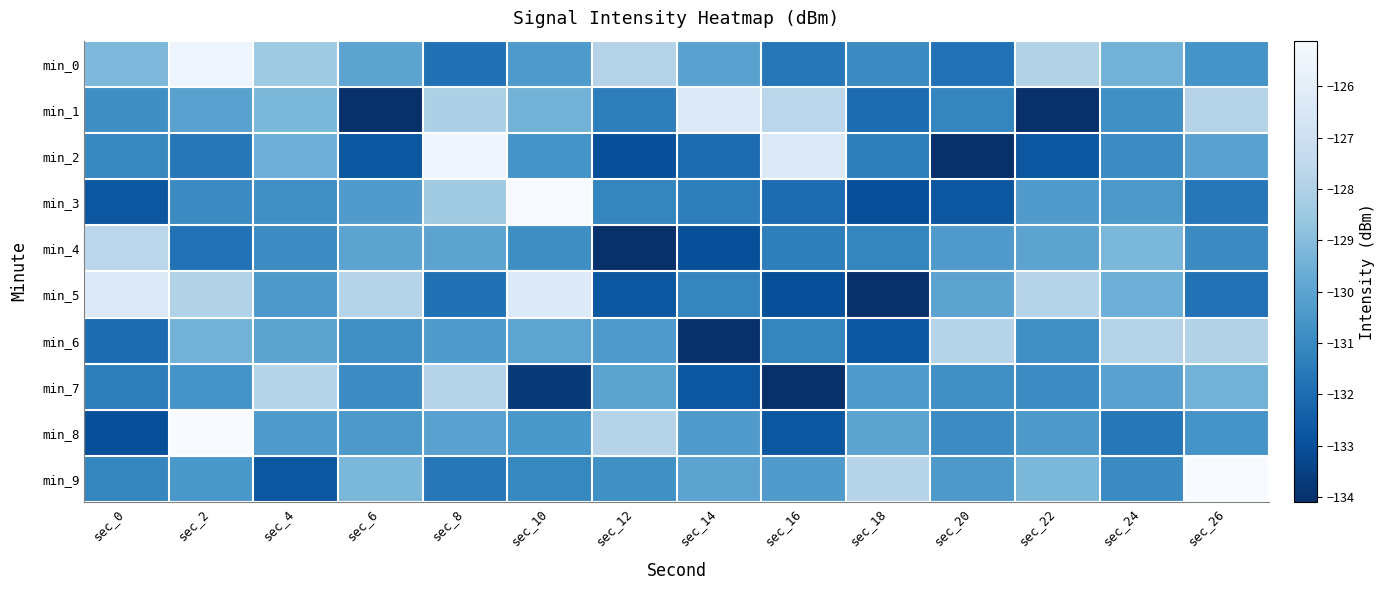

What is the total value across all series at sec_26?

-1295.9